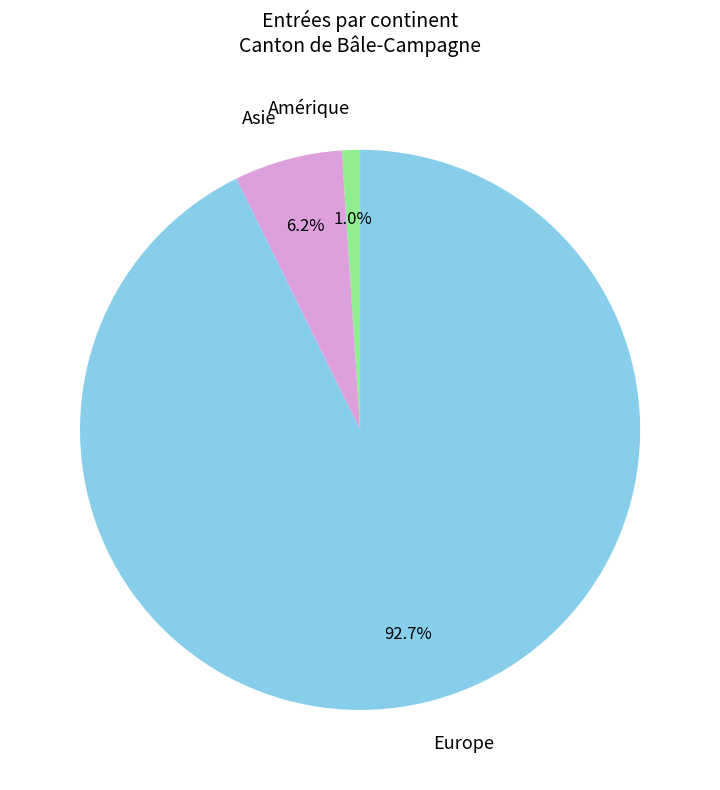

How much of the chart is everything except Amérique?

99.0%